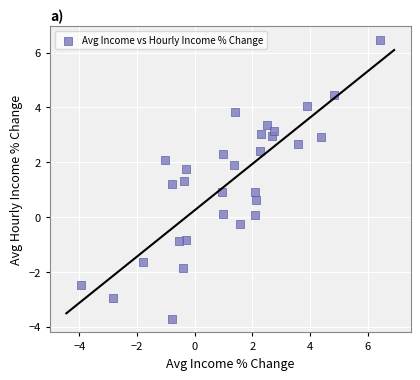

What is the range of Y values (max minus min)?

10.1